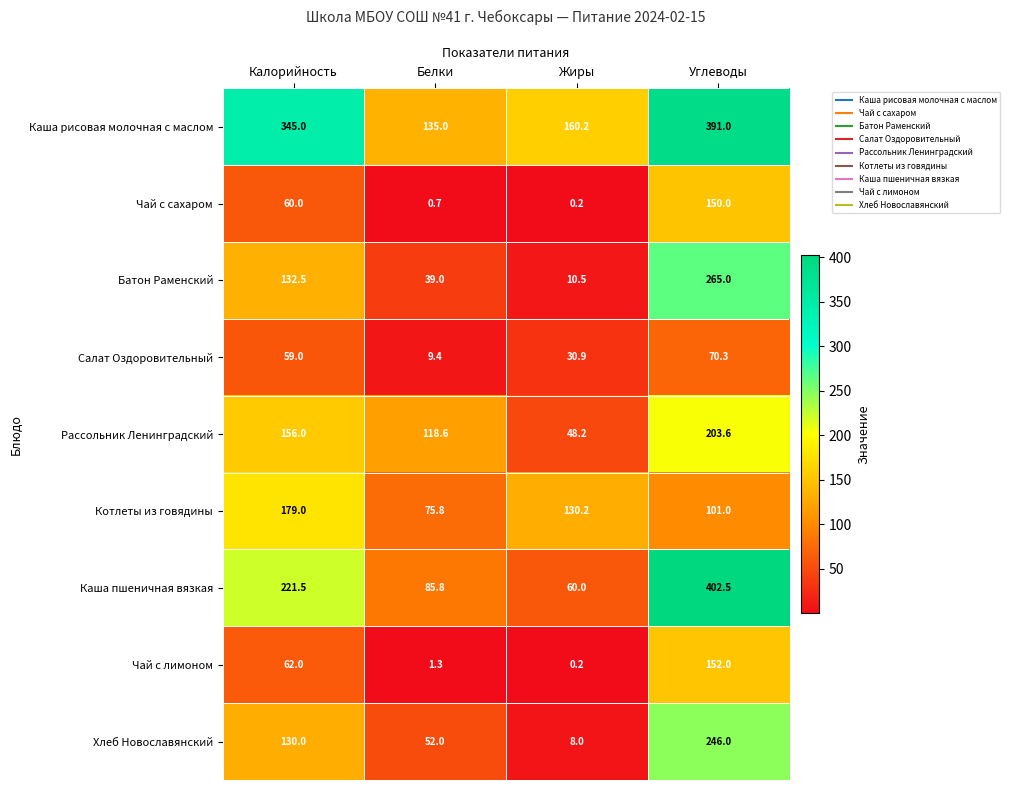

The Рассольник Ленинградский series shows 203.6 at Углеводы. True or false?

True